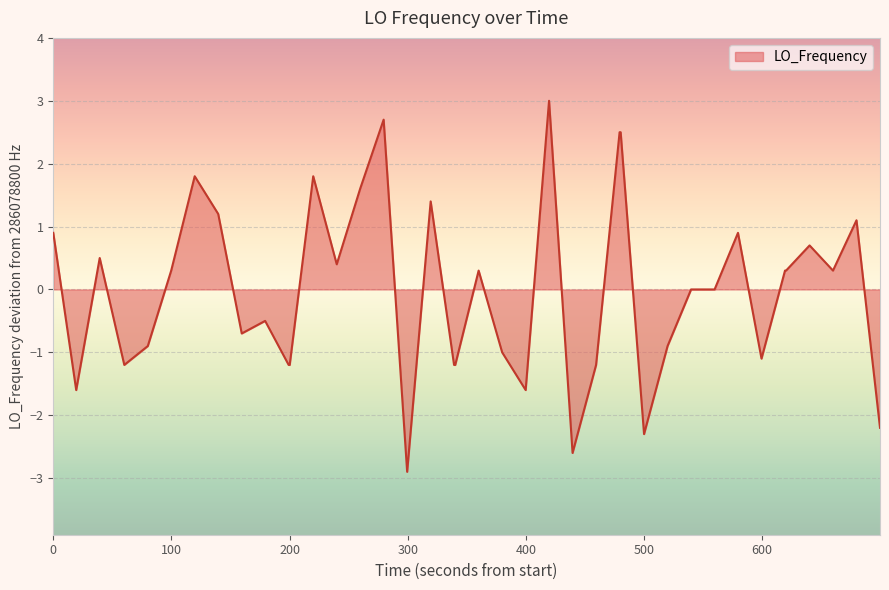

How many lines are shown in the chart?

1